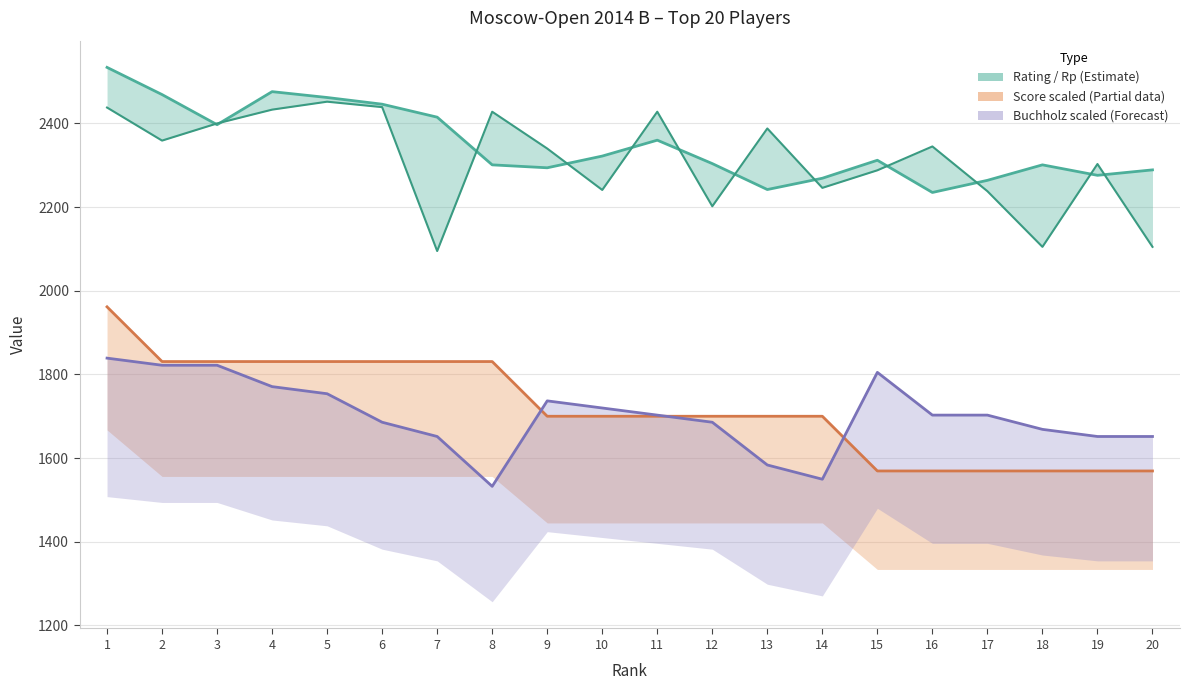

The Rating series shows 2433.0 at 4. True or false?

True